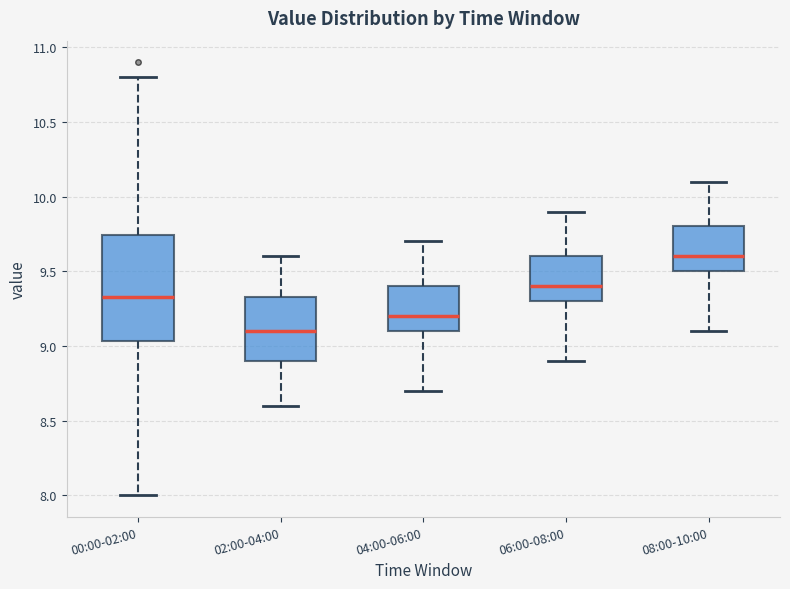

Reading left to right, read every box against the y-axis: the position of its median line, the range the box covers, and the ends of its whiskers. The values are not printed on the chart, so give them approximately, as read against the axis.

00:00-02:00: median 9.35, box 9.05 to 9.75, whiskers 8.00 to 10.80
02:00-04:00: median 9.10, box 8.90 to 9.35, whiskers 8.60 to 9.60
04:00-06:00: median 9.20, box 9.10 to 9.40, whiskers 8.70 to 9.70
06:00-08:00: median 9.40, box 9.30 to 9.60, whiskers 8.90 to 9.90
08:00-10:00: median 9.60, box 9.50 to 9.80, whiskers 9.10 to 10.10